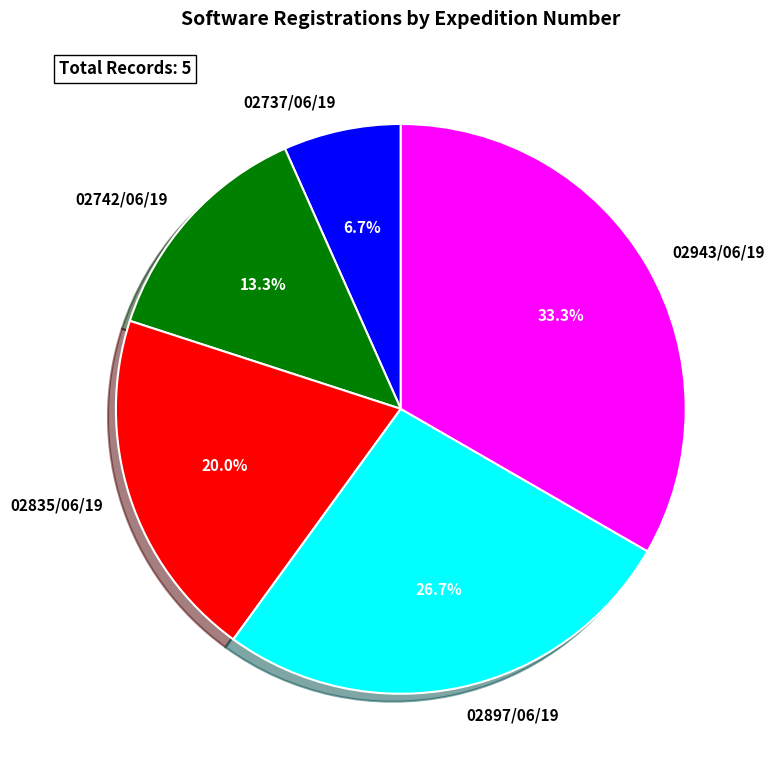

To the nearest percent, what is the difference between the largest and smallest slice percentages?

27%